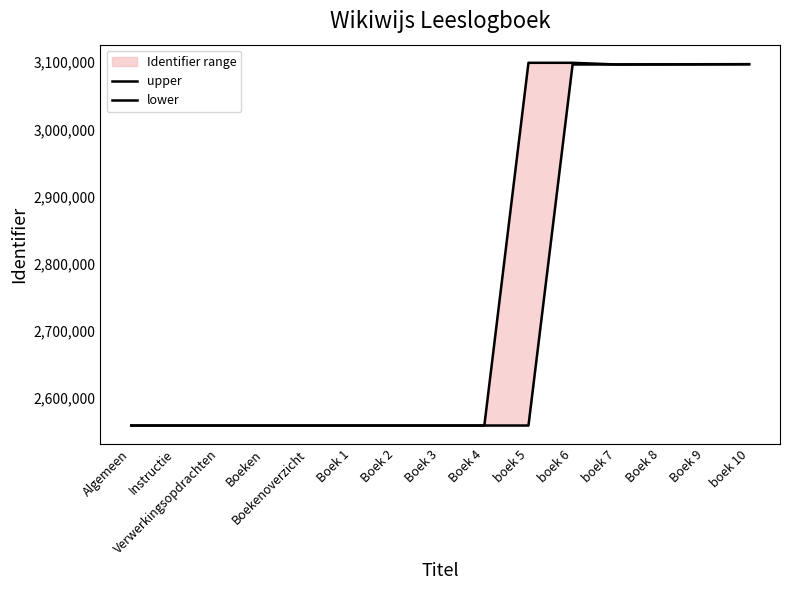

Which has a higher value, Instructie or Boek 8?

Boek 8